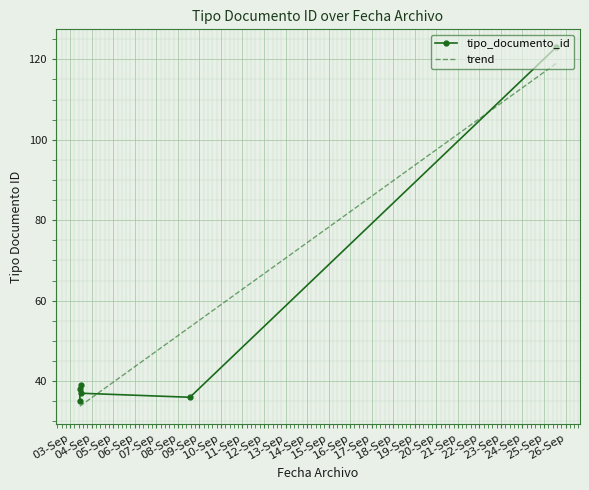

Which series has the widest spread of values?

tipo_documento_id